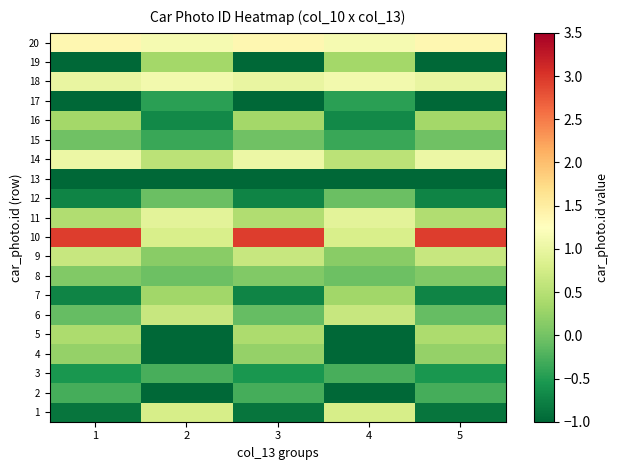

Reading right to left, transcribe all the data shown in this chart.

1: 5=-0.9	4=0.8	3=-0.9	2=0.8	1=-0.9
2: 5=-0.3	4=-1.1	3=-0.3	2=-1.1	1=-0.3
3: 5=-0.6	4=-0.3	3=-0.6	2=-0.3	1=-0.6
4: 5=0.2	4=-1.9	3=0.2	2=-1.9	1=0.2
5: 5=0.4	4=-1.2	3=0.4	2=-1.2	1=0.4
6: 5=-0.1	4=0.6	3=-0.1	2=0.6	1=-0.1
7: 5=-0.7	4=0.3	3=-0.7	2=0.3	1=-0.7
8: 5=0.1	4=-0.0	3=0.1	2=-0.0	1=0.1
9: 5=0.6	4=0.2	3=0.6	2=0.2	1=0.6
10: 5=2.9	4=0.8	3=2.9	2=0.8	1=2.9
11: 5=0.5	4=0.9	3=0.5	2=0.9	1=0.5
12: 5=-0.7	4=-0.1	3=-0.7	2=-0.1	1=-0.7
13: 5=-1.1	4=-1.6	3=-1.1	2=-1.6	1=-1.1
14: 5=1.0	4=0.5	3=1.0	2=0.5	1=1.0
15: 5=-0.0	4=-0.4	3=-0.0	2=-0.4	1=-0.0
16: 5=0.4	4=-0.7	3=0.4	2=-0.7	1=0.4
17: 5=-1.8	4=-0.4	3=-1.8	2=-0.4	1=-1.8
18: 5=1.0	4=1.1	3=1.0	2=1.1	1=1.0
19: 5=-1.7	4=0.3	3=-1.7	2=0.3	1=-1.7
20: 5=1.4	4=1.1	3=1.4	2=1.1	1=1.4